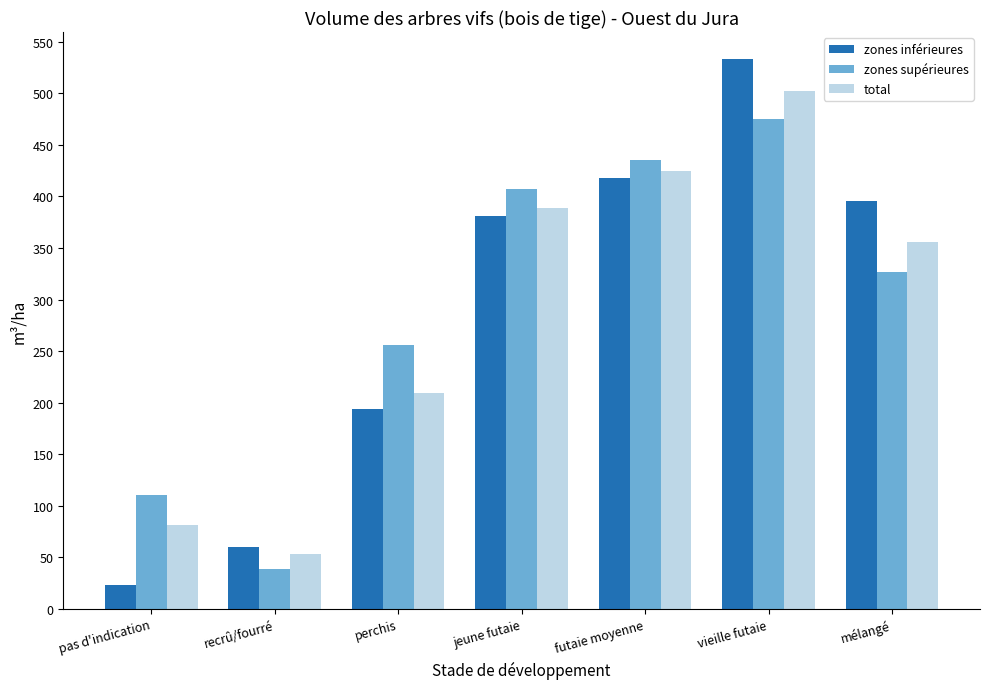

What is the label of the 4th bar from the left?

jeune futaie